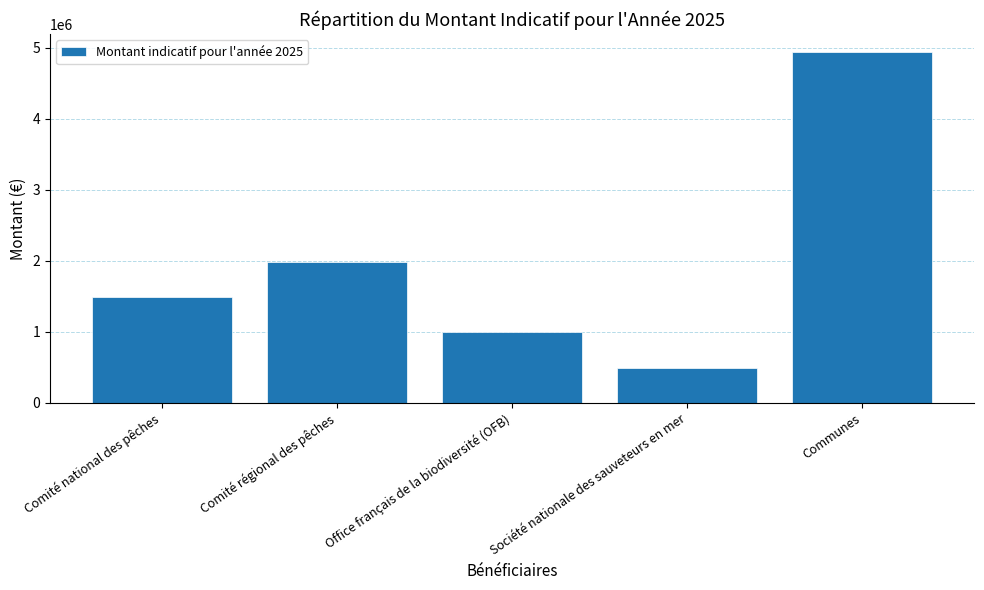

At which category does the chart reach its peak across all series?

Communes